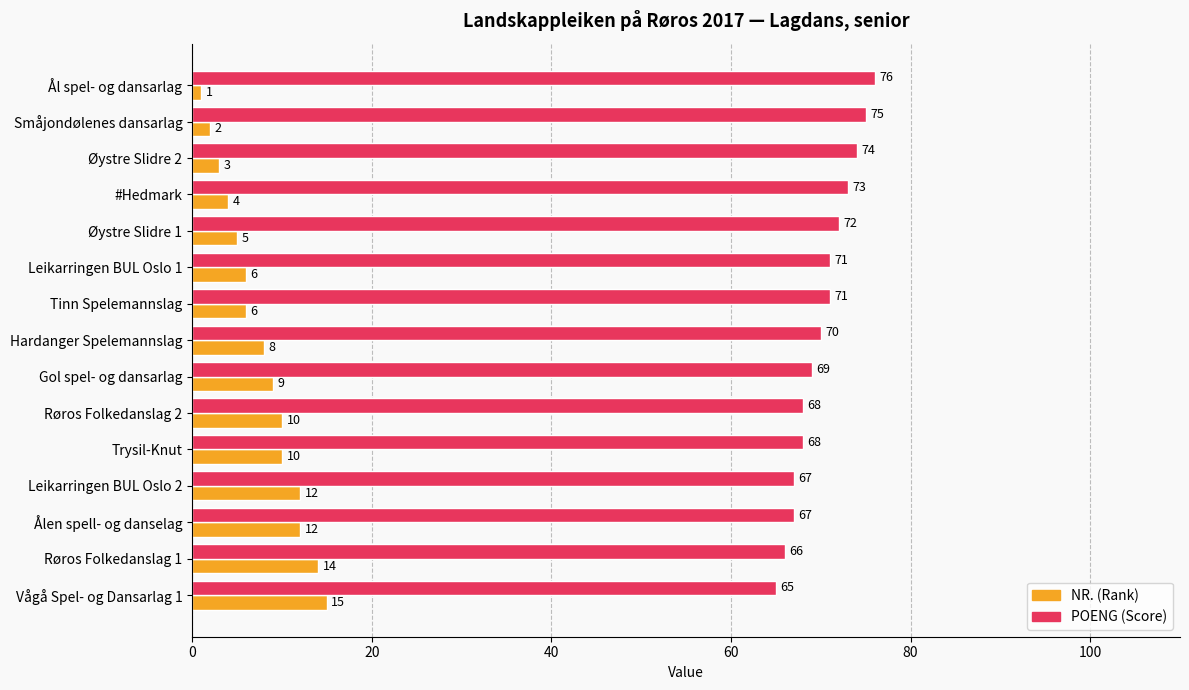

At how many categories does at least one series exceed 33?

15